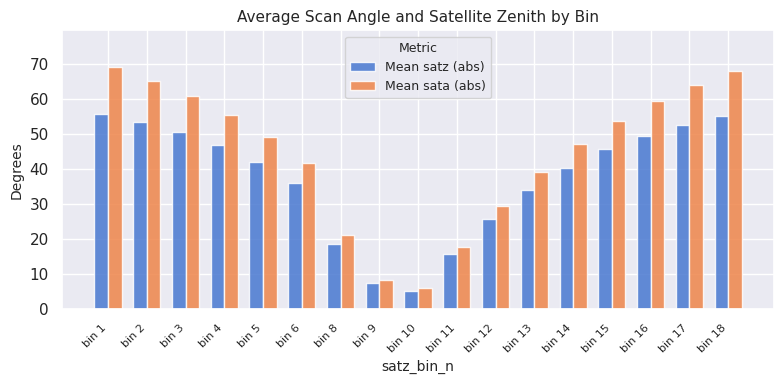

At which category is the sum across all series the highest?

bin 1